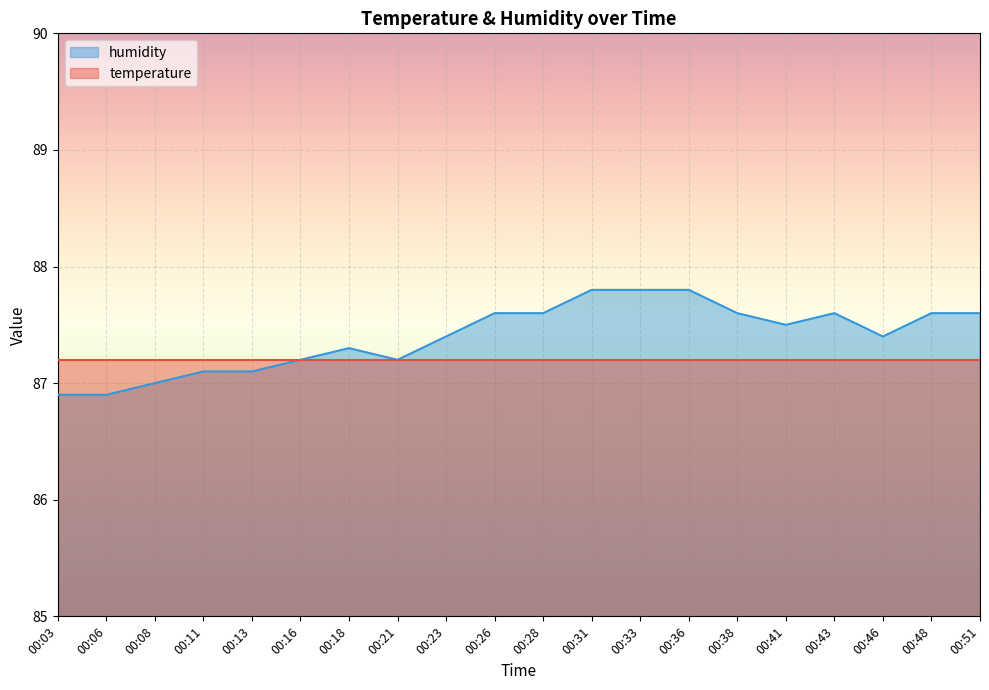

What is the change in value from 00:08 to 00:13?

+0.1